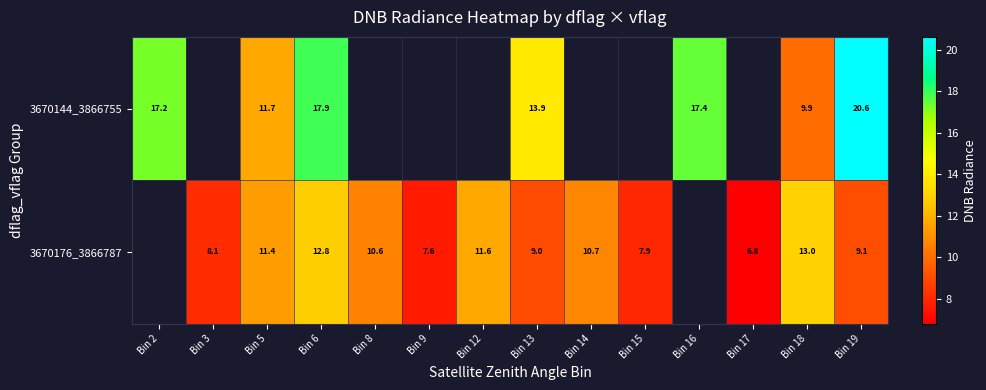

What is the greatest value displayed?

20.6